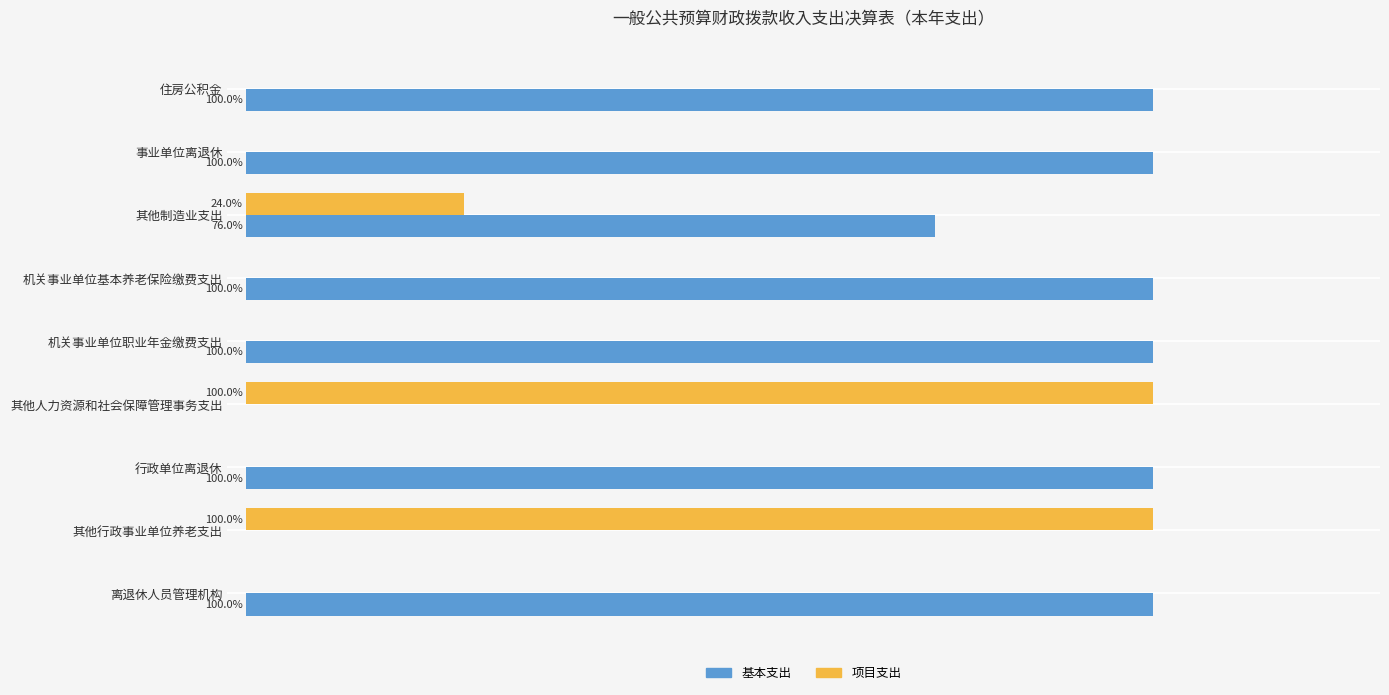

Where is 基本支出 nearest to the value 50?

其他制造业支出